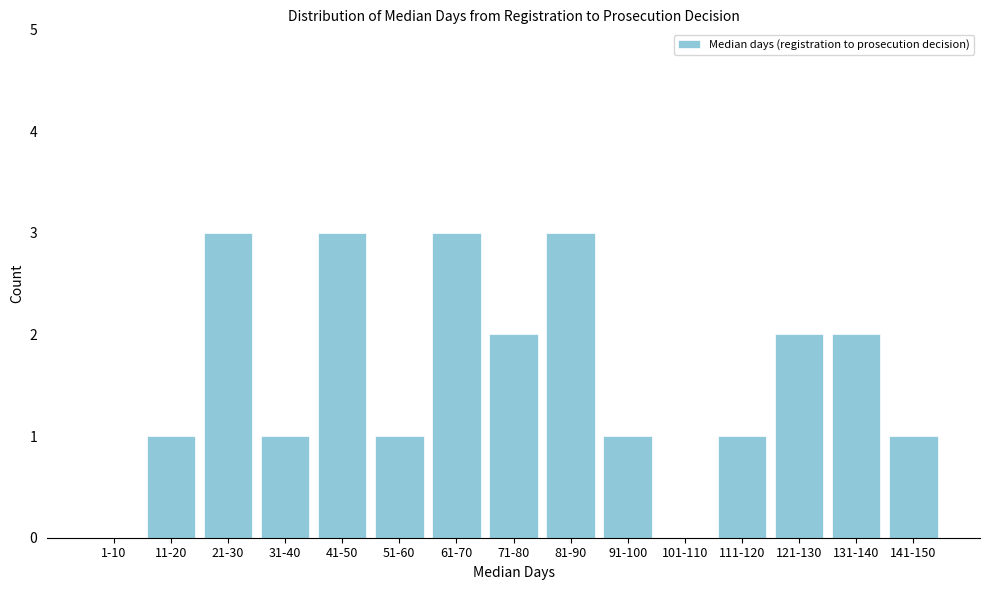

Reading right to left, transcribe all the data shown in this chart.

141-150=1	131-140=2	121-130=2	111-120=1	101-110=0	91-100=1	81-90=3	71-80=2	61-70=3	51-60=1	41-50=3	31-40=1	21-30=3	11-20=1	1-10=0